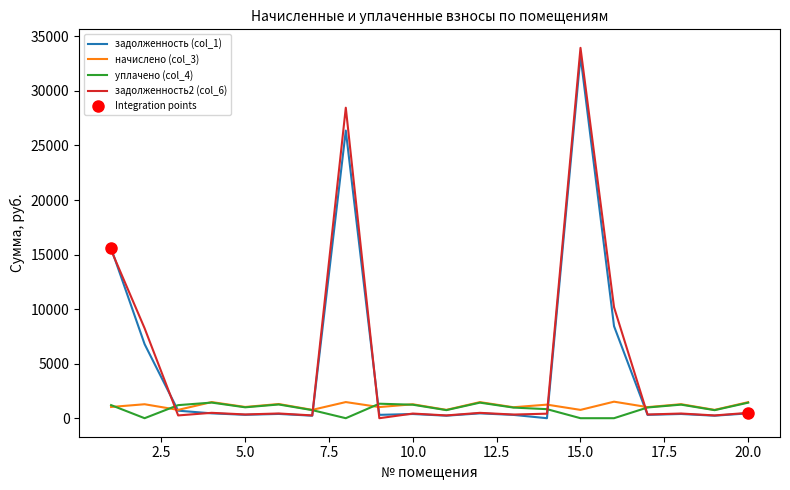

After their last crossing, which series has the higher values: уплачено (col_4) or задолженность2 (col_6)?

уплачено (col_4)